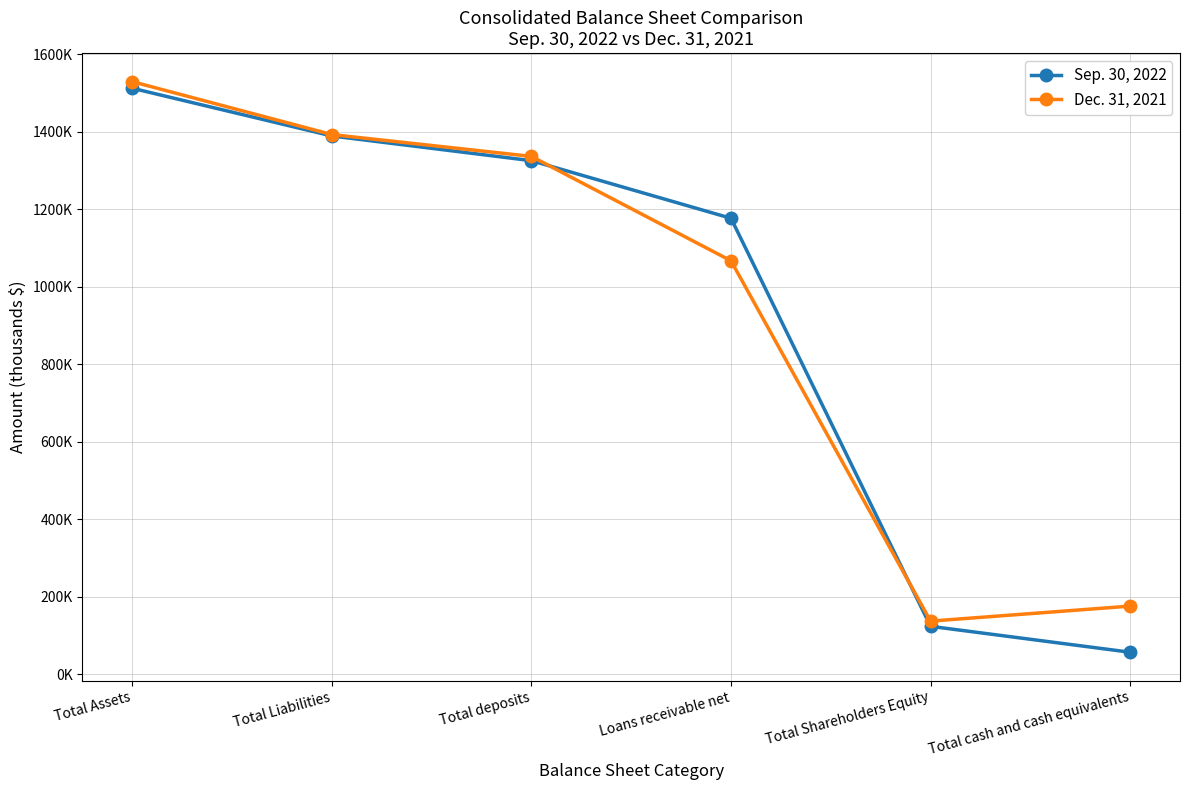

At which category is the sum across all series the highest?

Total Assets